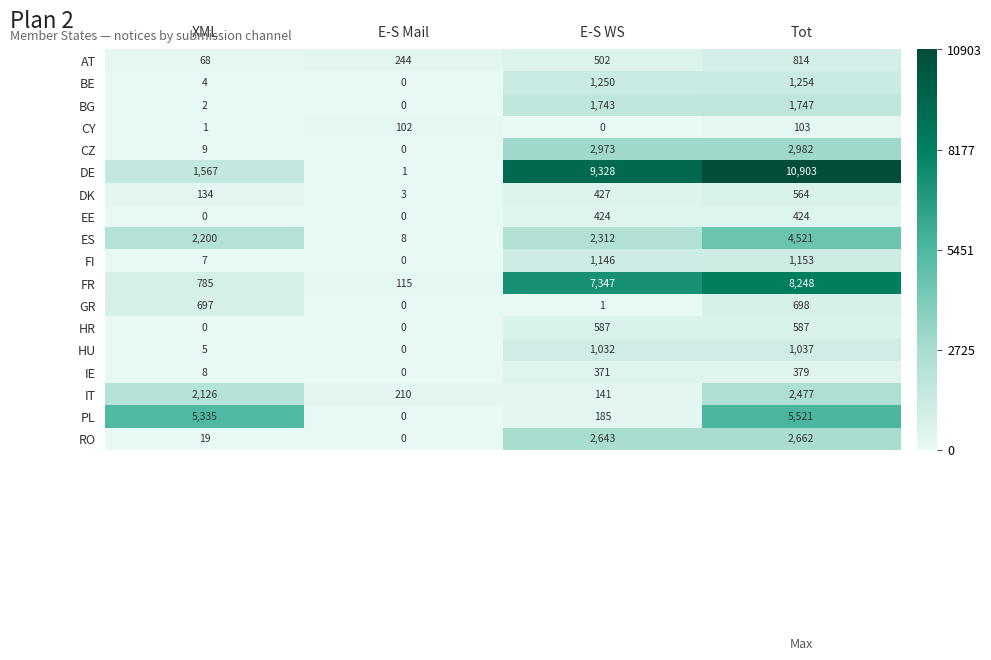

What is the difference between the second highest and second lowest values in the DK series?

293